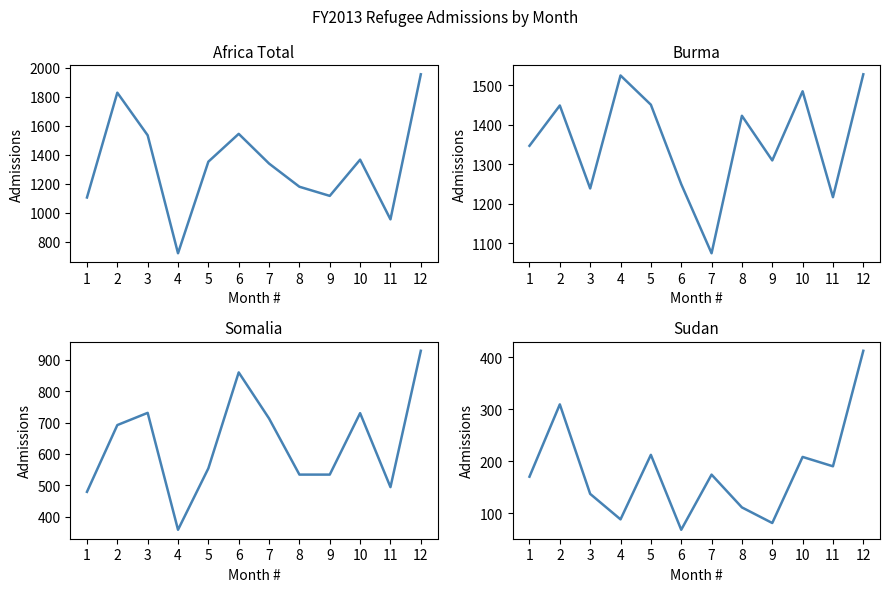

The value of Sudan at 5 is 212. True or false?

True